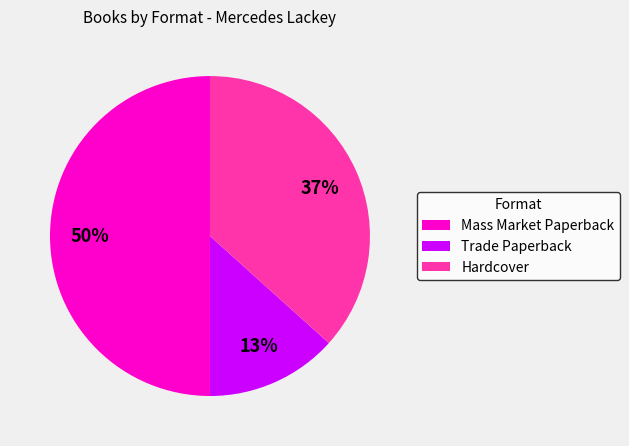

Which category has the biggest portion of the pie?

Mass Market Paperback